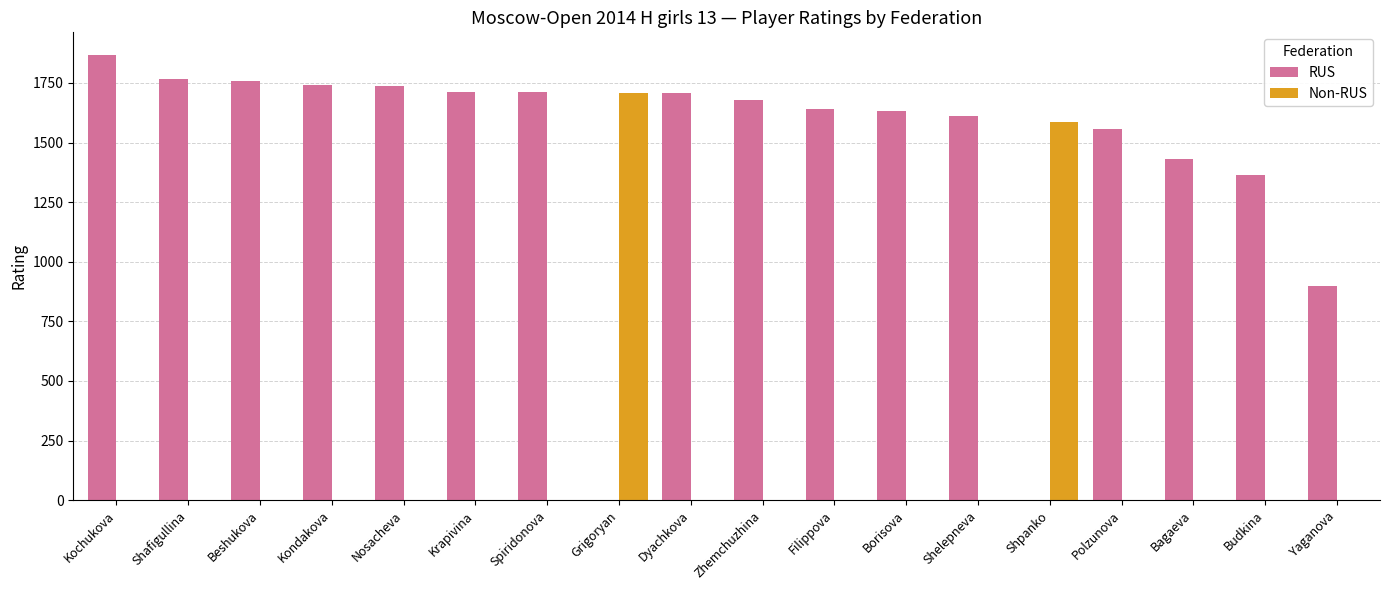

The RUS series shows 943 at Grigoryan. True or false?

False